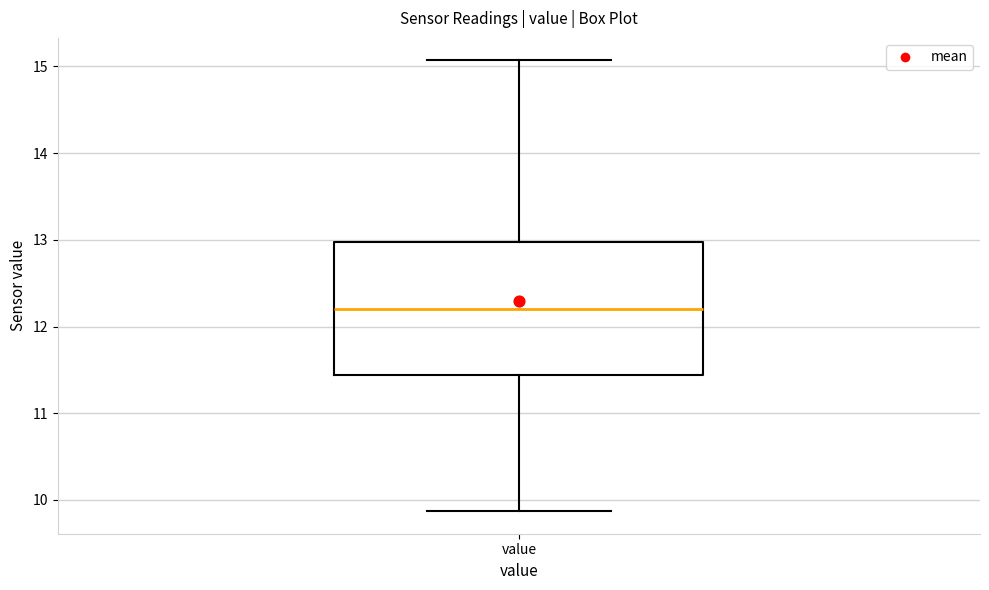

Read this box plot against the y-axis: the position of the median line, the range covered by the box, and the ends of both whiskers. The values are not printed on the chart, so give them approximately, as read against the axis.

median 12.2, box 11.4 to 13.0, whiskers 9.9 to 15.1